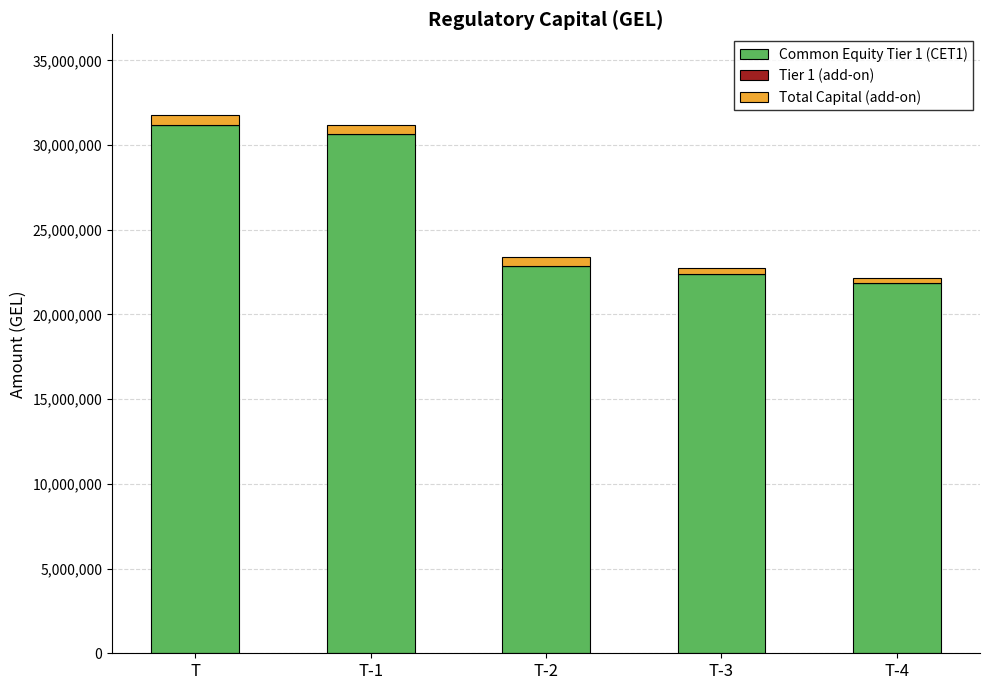

The value of Common Equity Tier 1 (CET1) at T-4 is 29300221. True or false?

False